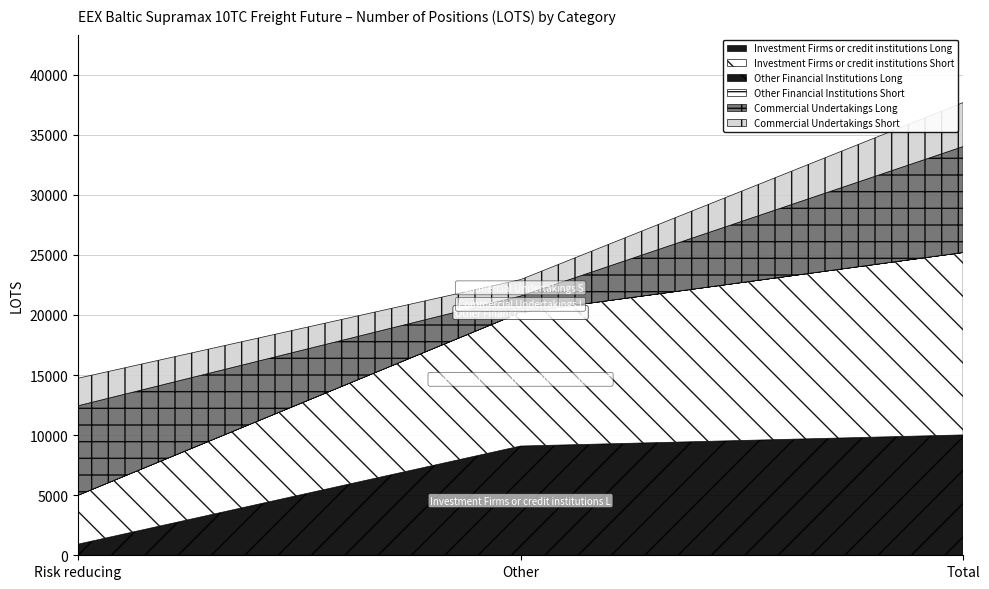

The value of Commercial Undertakings Short at Risk reducing is 731.7. True or false?

False